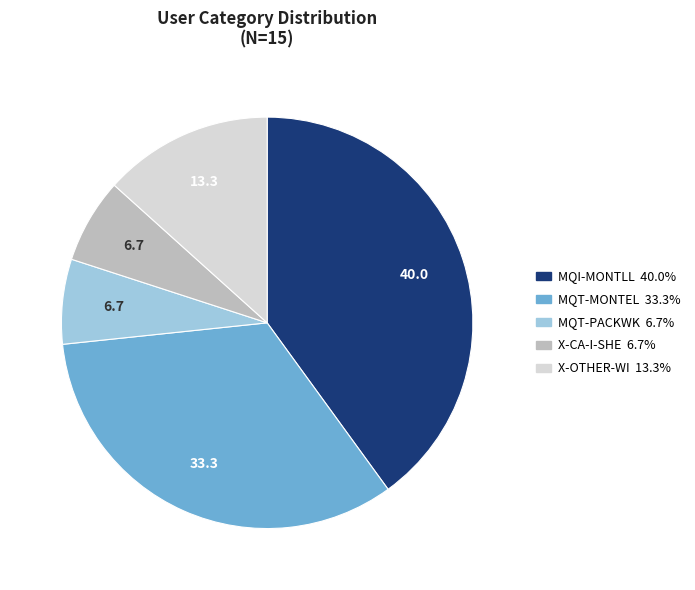

Which has a higher value, MQT-PACKWK or X-OTHER-WI?

X-OTHER-WI